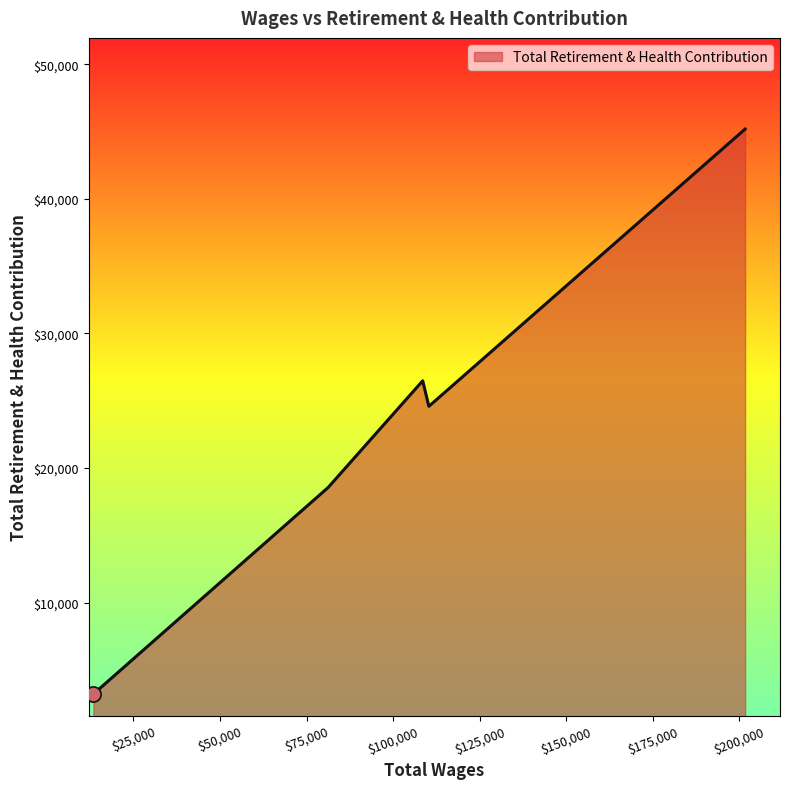

What is the average value?

23600